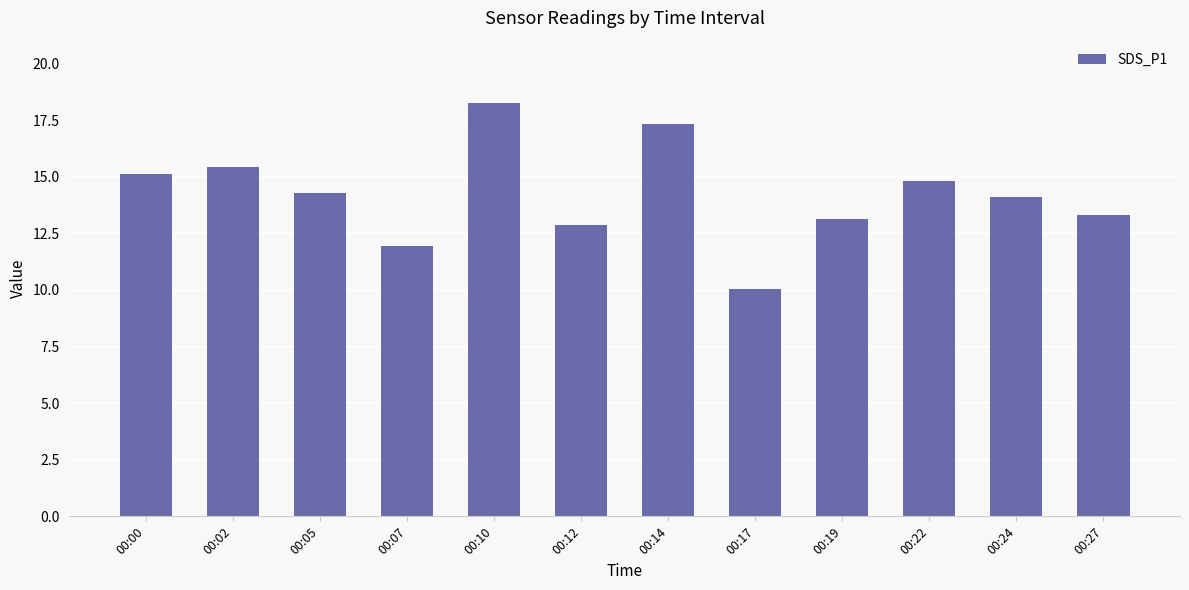

What is the change in value from 00:14 to 00:24?

-3.2